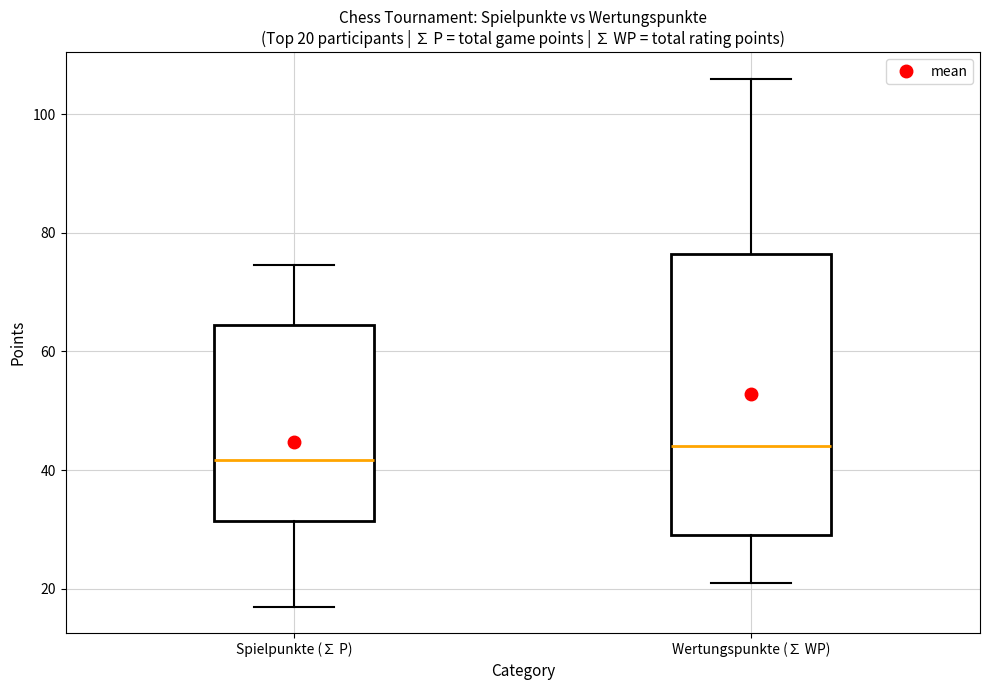

Comparing the boxes themselves (not the whiskers), which one is the tallest?

Wertungspunkte (∑ WP)